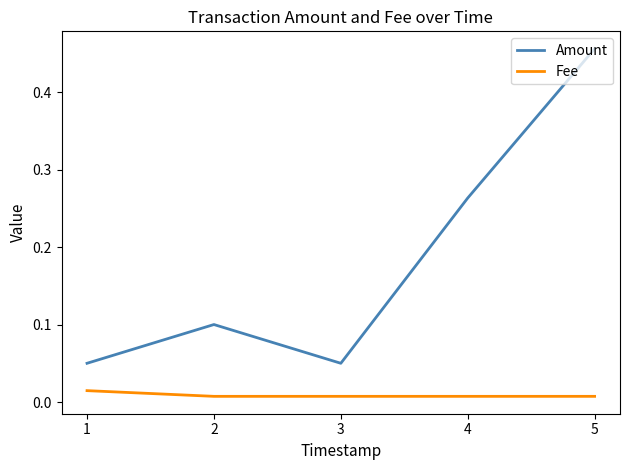

Does the chart display data point markers on the line(s)?

No